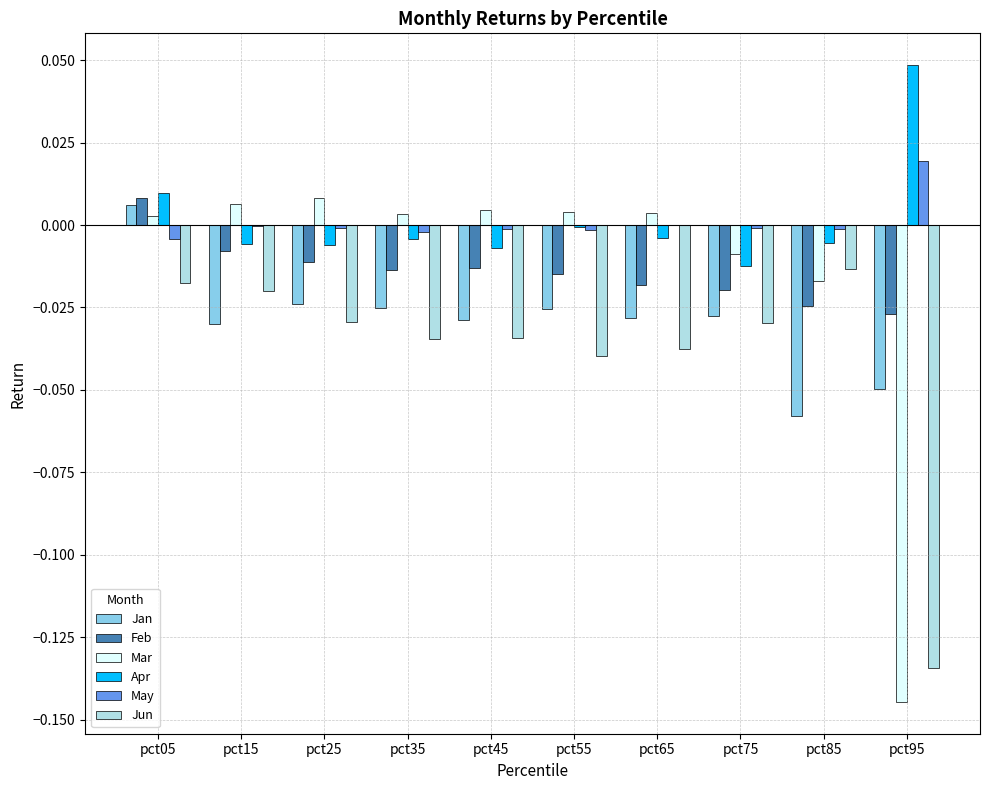

What are all the series names shown in the legend?

Jan, Feb, Mar, Apr, May, Jun